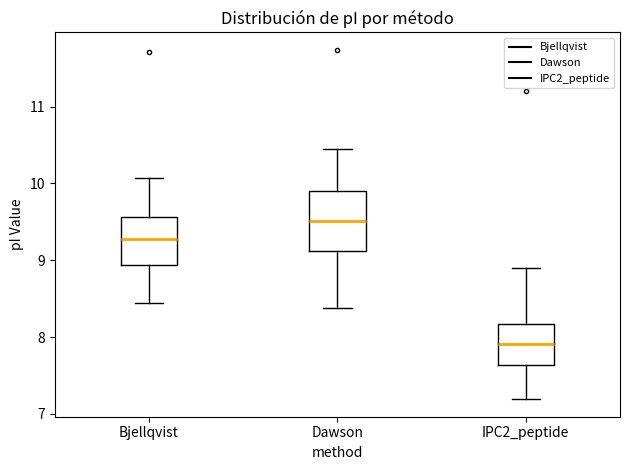

Which box has the highest median line?

Dawson